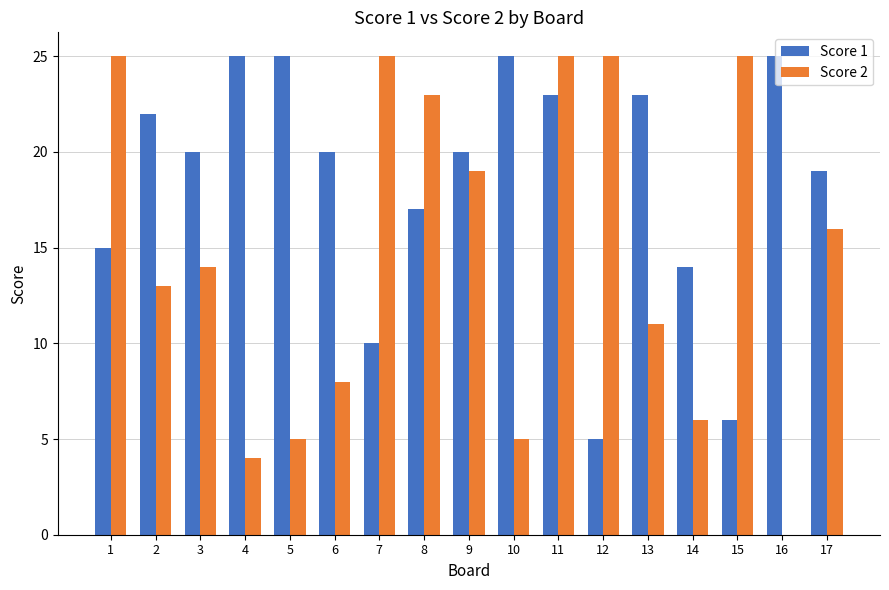

True or false: Score 2 has a value of 13 at 2.

True